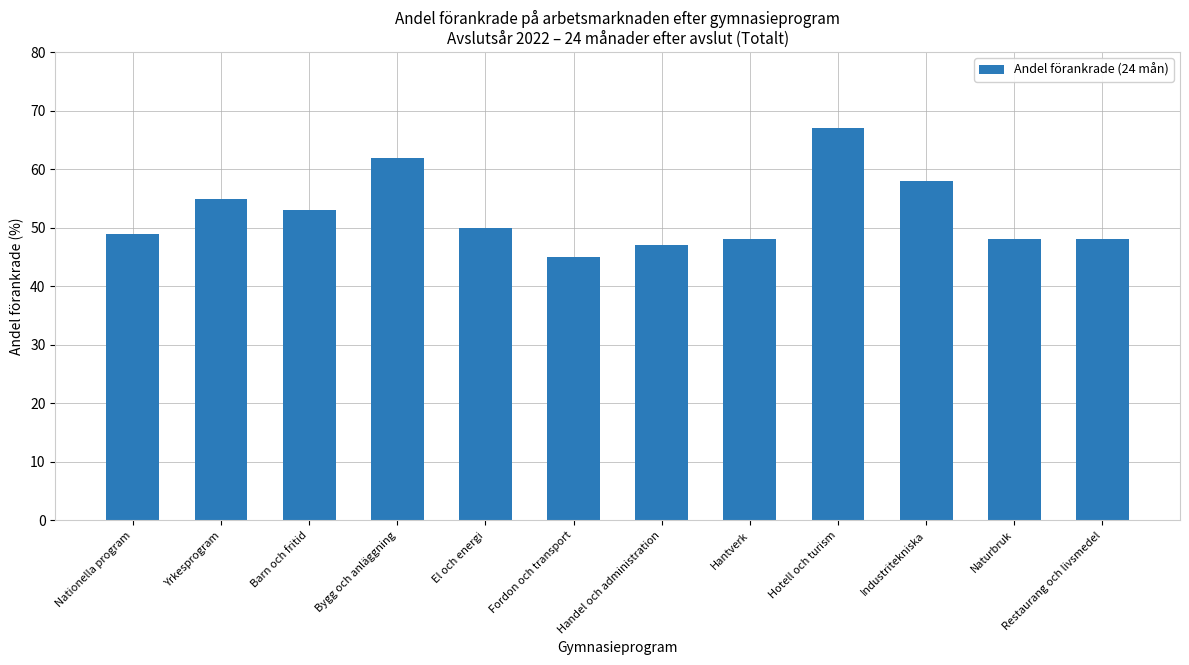

What is the label of the 3rd bar from the left?

Barn och fritid